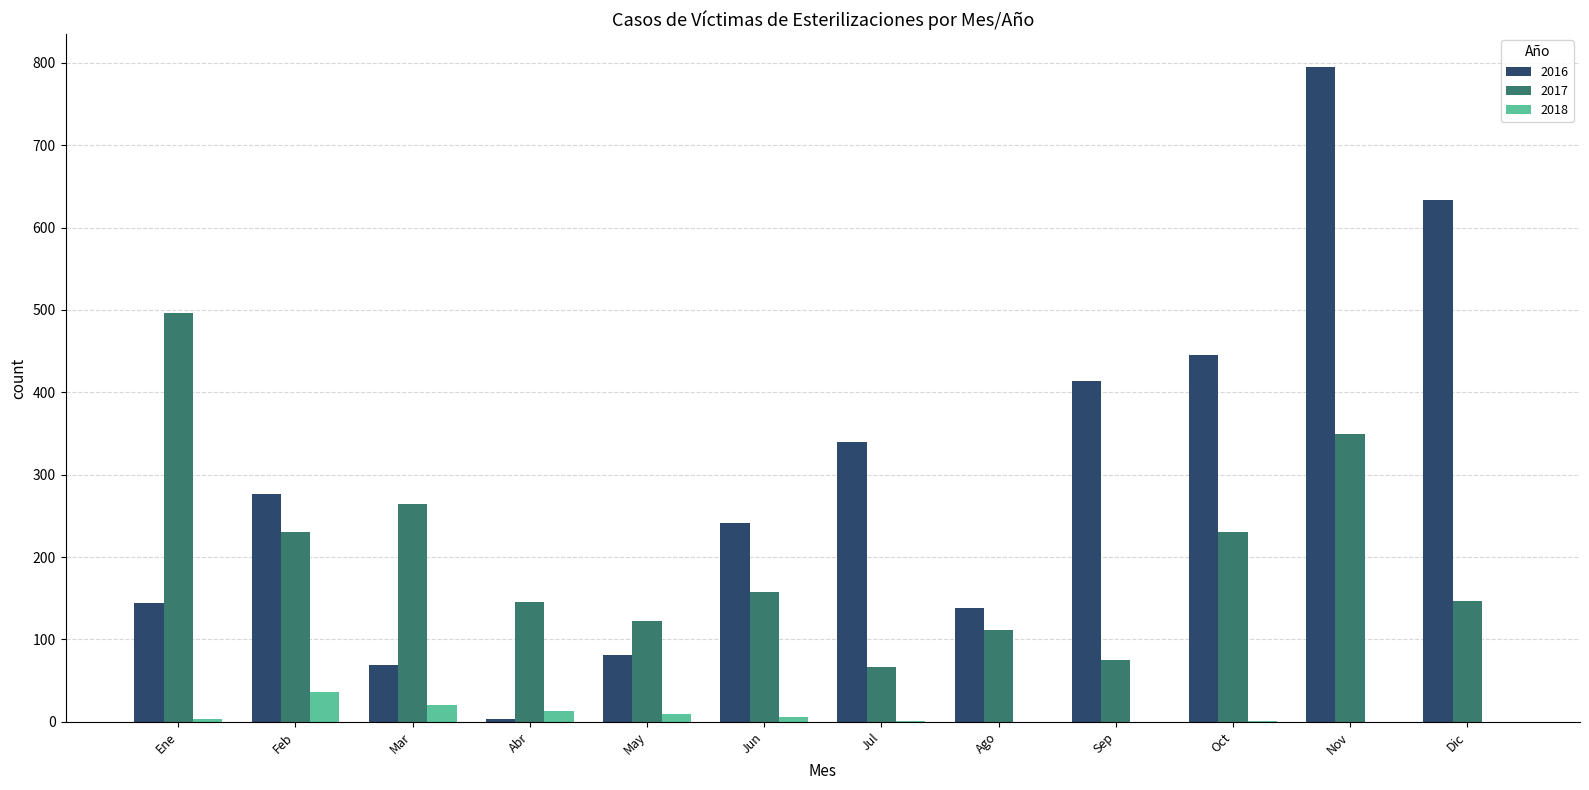

At which category is the sum across all series the highest?

Nov